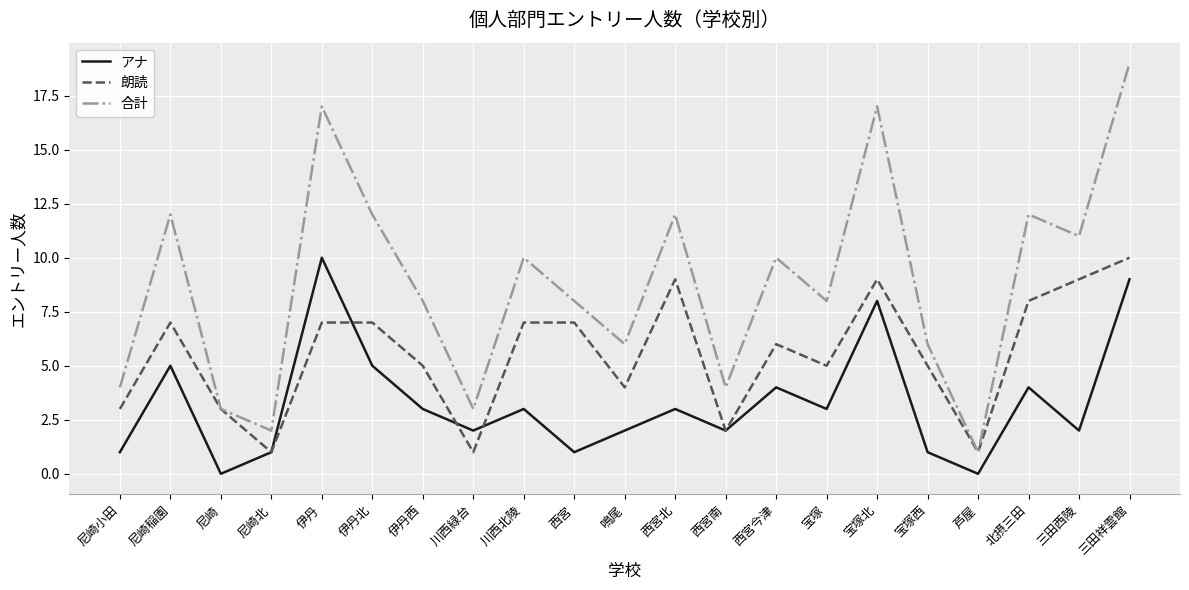

What is the spread (max minus min) of values at 伊丹?

10